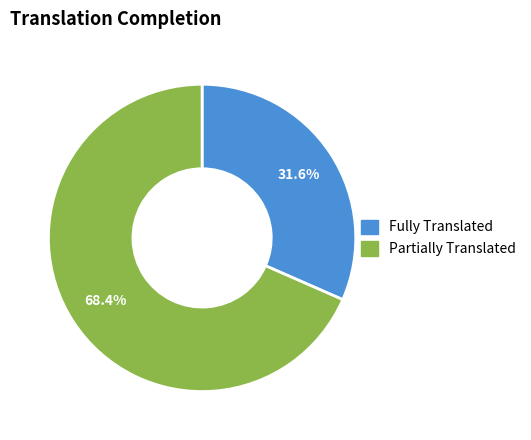

Does any single category account for the majority?

Yes